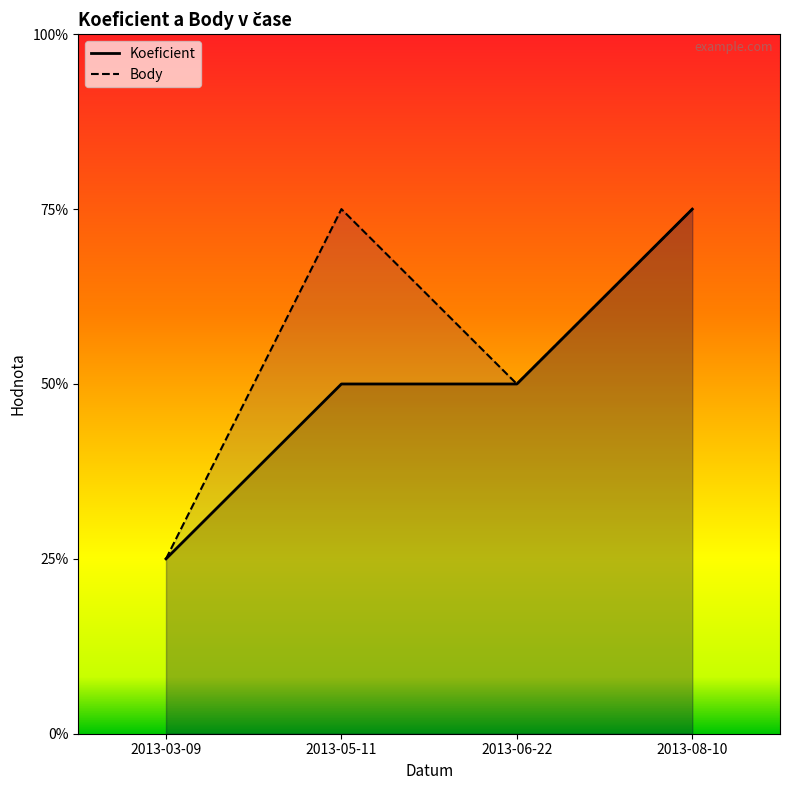

Which series changed the most between 2013-06-22 and 2013-08-10?

Koeficient